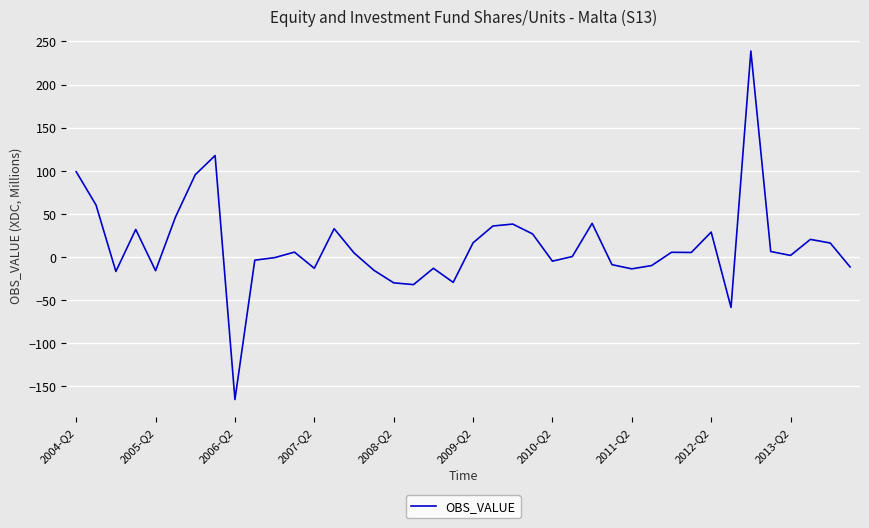

What is the maximum value shown in the chart?

239.0